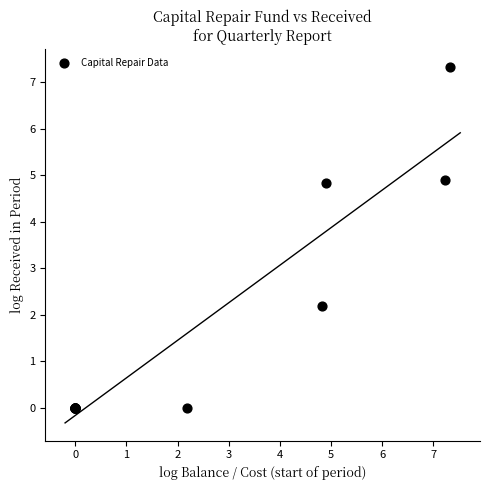

What Y value in the scatter plot is closest to 3?

2.2